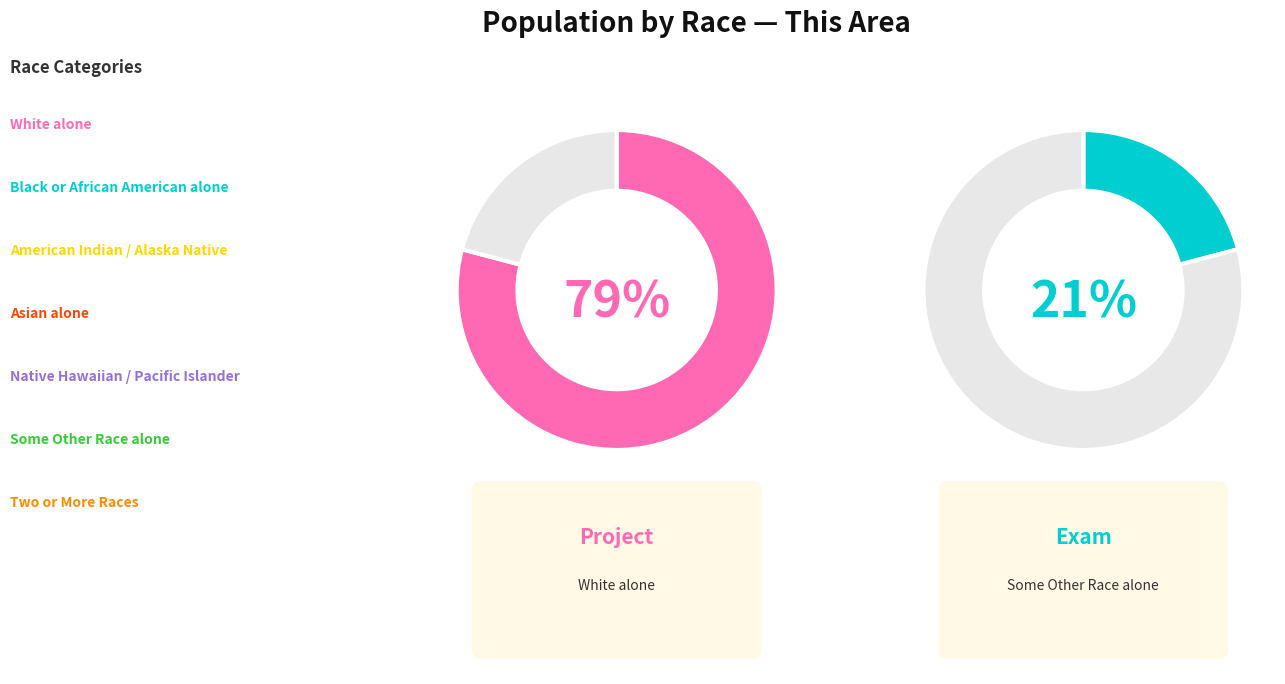

Rank the categories by value from highest to lowest.

White alone, Some Other Race alone, Asian alone, Two or More Races, Black or African American alone, American Indian and Alaska Native, Native Hawaiian and Other Pacific